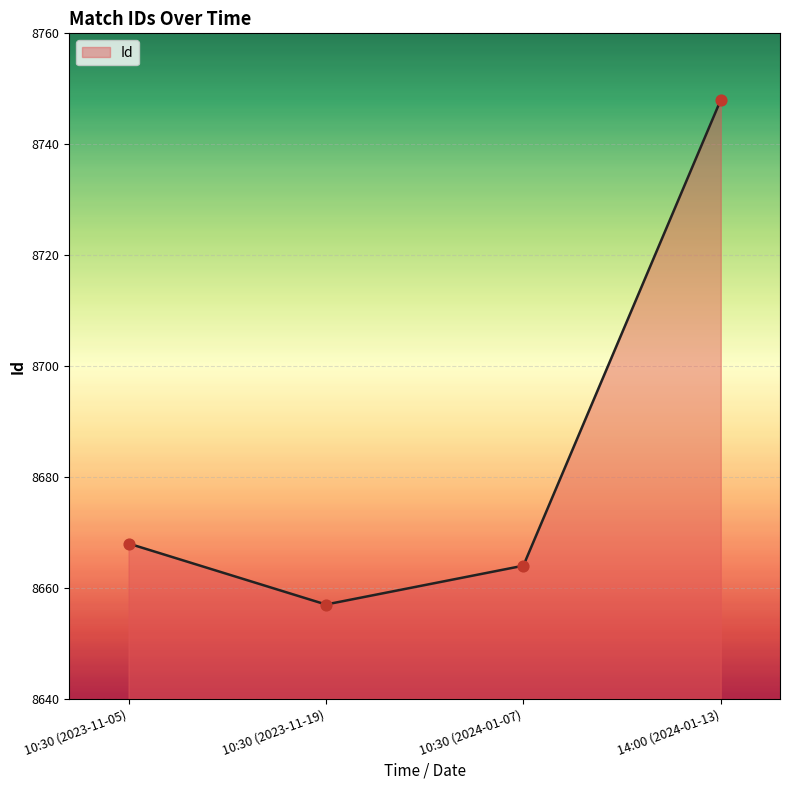

Which has a higher value, 10:30 (2024-01-07) or 10:30 (2023-11-05)?

10:30 (2023-11-05)